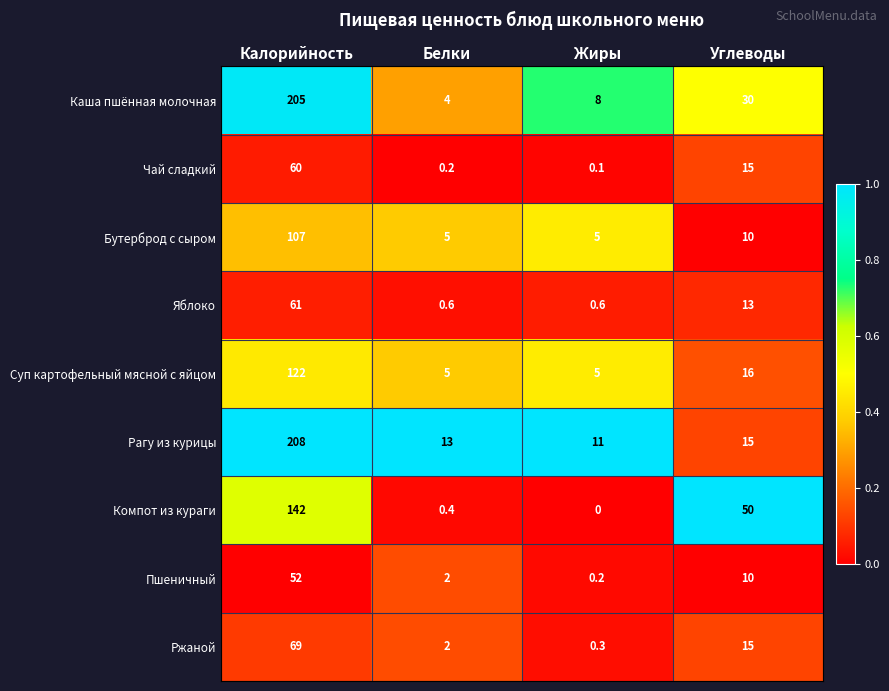

True or false: Чай сладкий has a value of 78.8 at Калорийность.

False